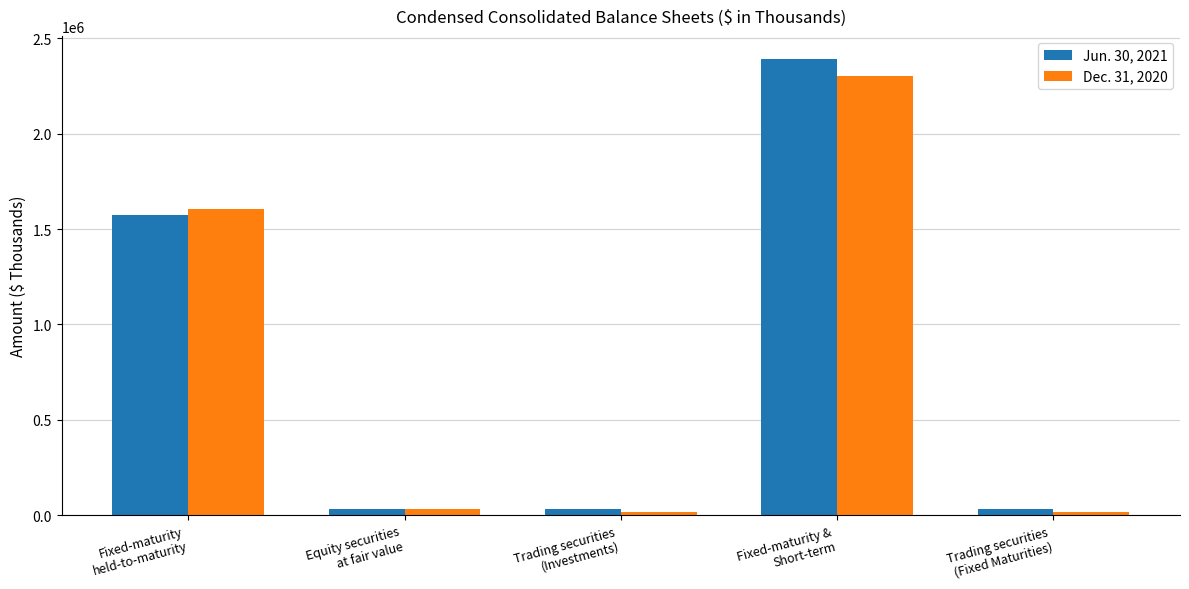

List the series in order of their peak value, lowest first.

Dec. 31, 2020, Jun. 30, 2021